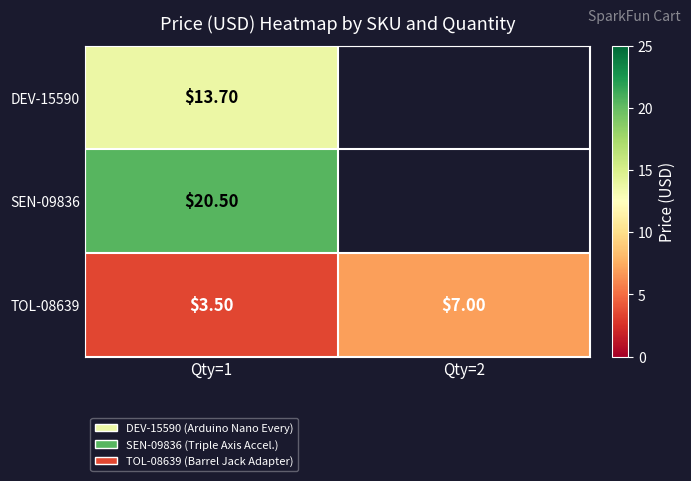

At Qty=1, list the series in order from largest to smallest.

SEN-09836, DEV-15590, TOL-08639